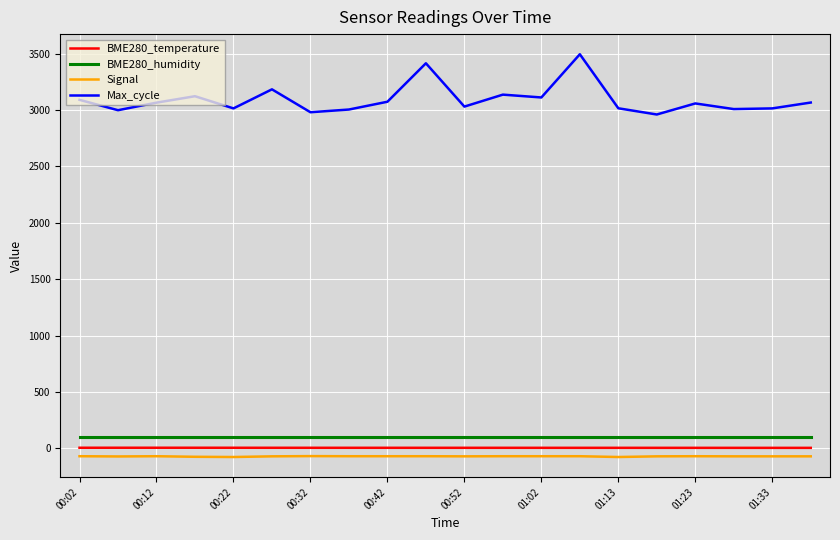

What is the greatest value displayed?

3494.0